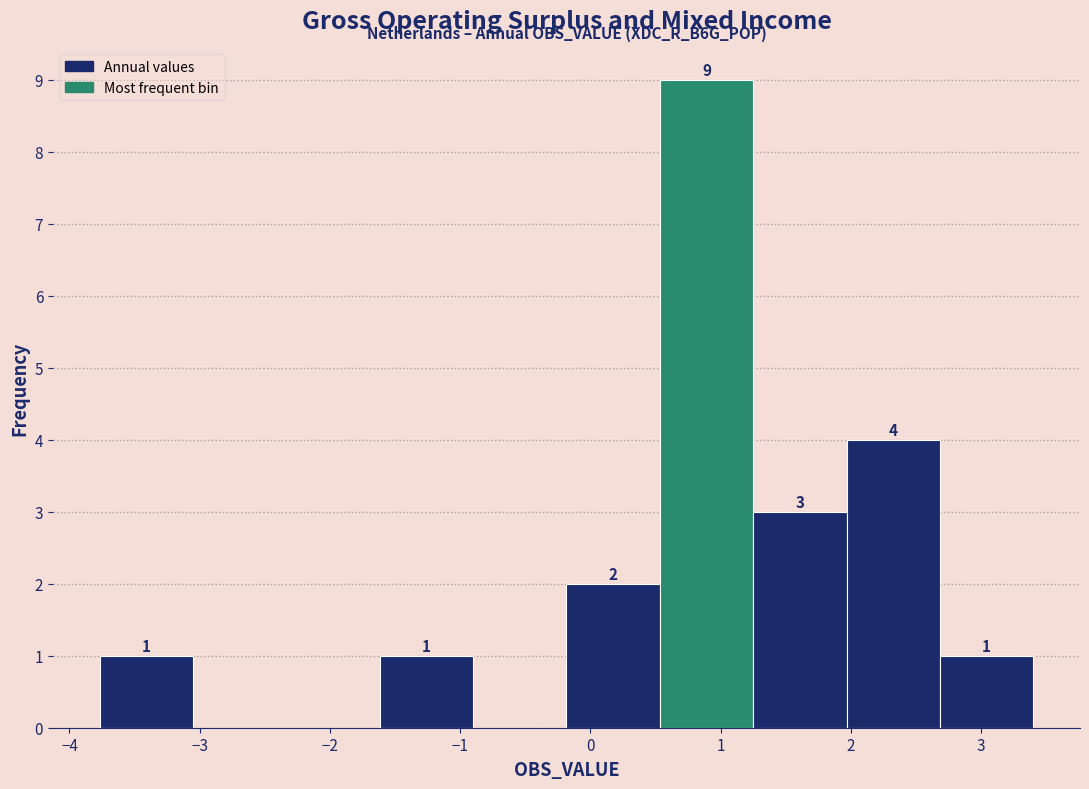

Which range on the x-axis has the tallest bar?

0.5 to 1.2